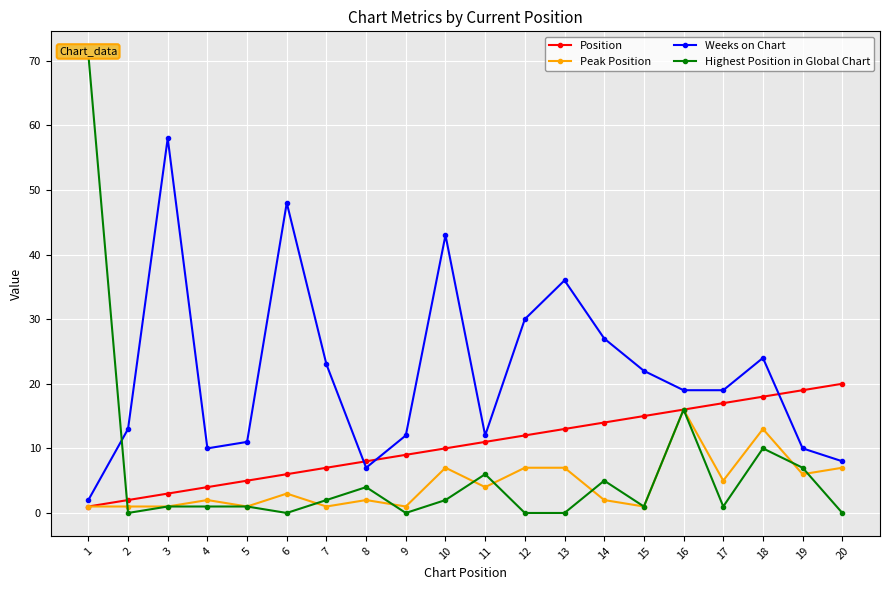

What is the highest value of the Weeks on Chart series?

58